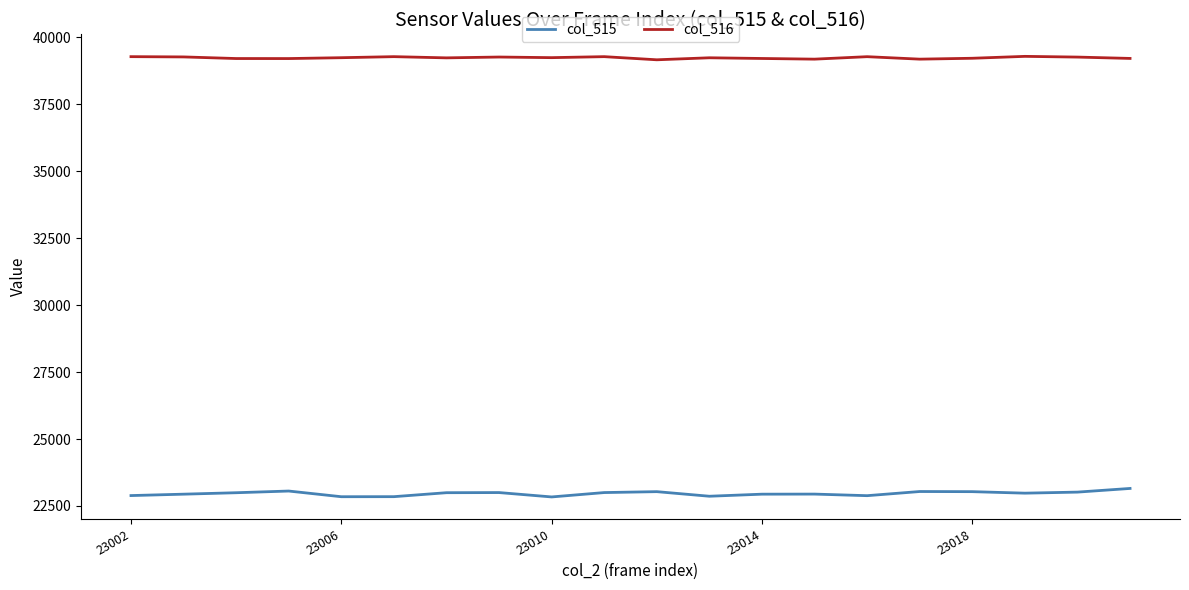

What is the minimum value for col_515?

22838